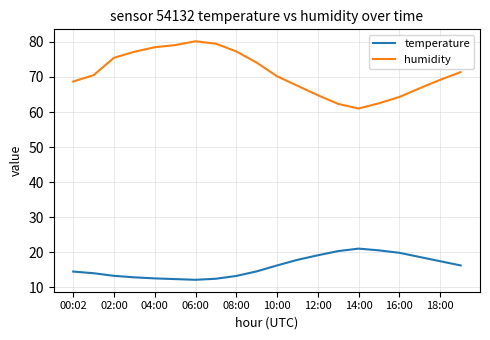

Rank the series by their average value, from highest to lowest.

humidity, temperature